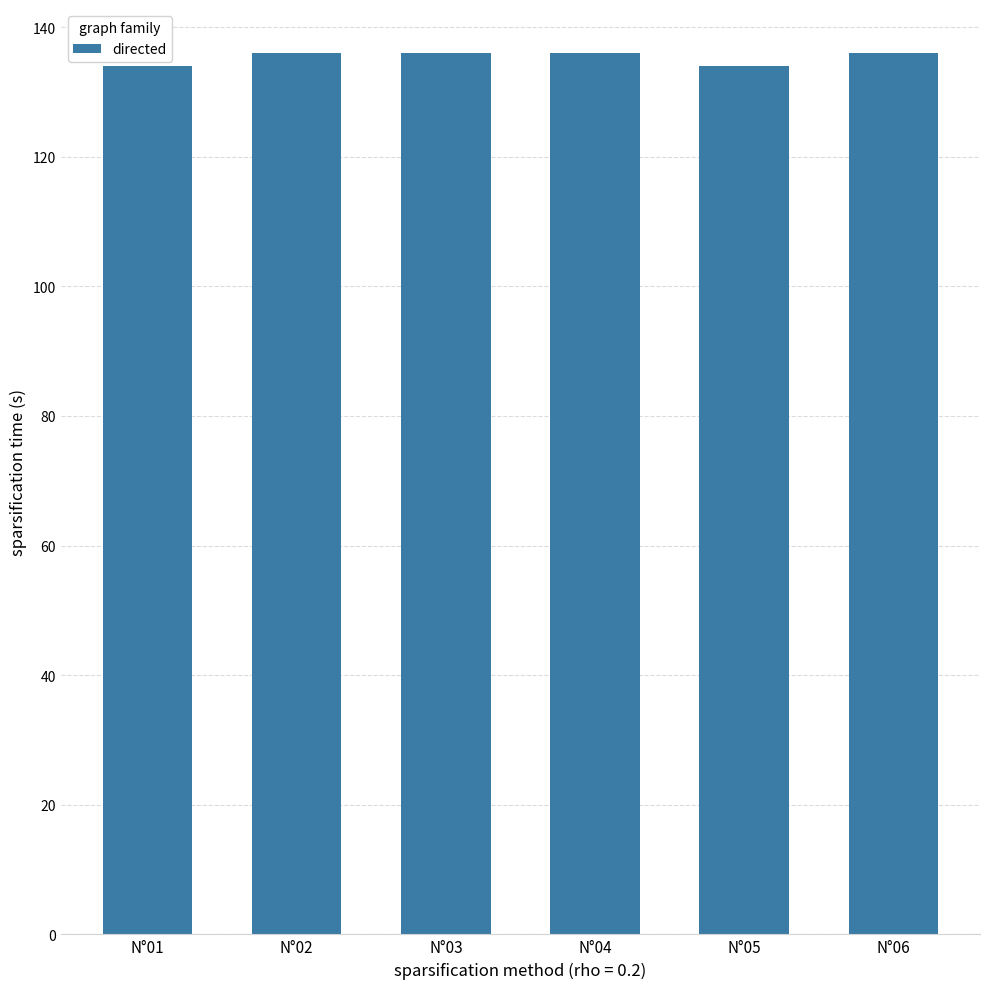

Which has a higher value, N°01 or N°06?

N°06